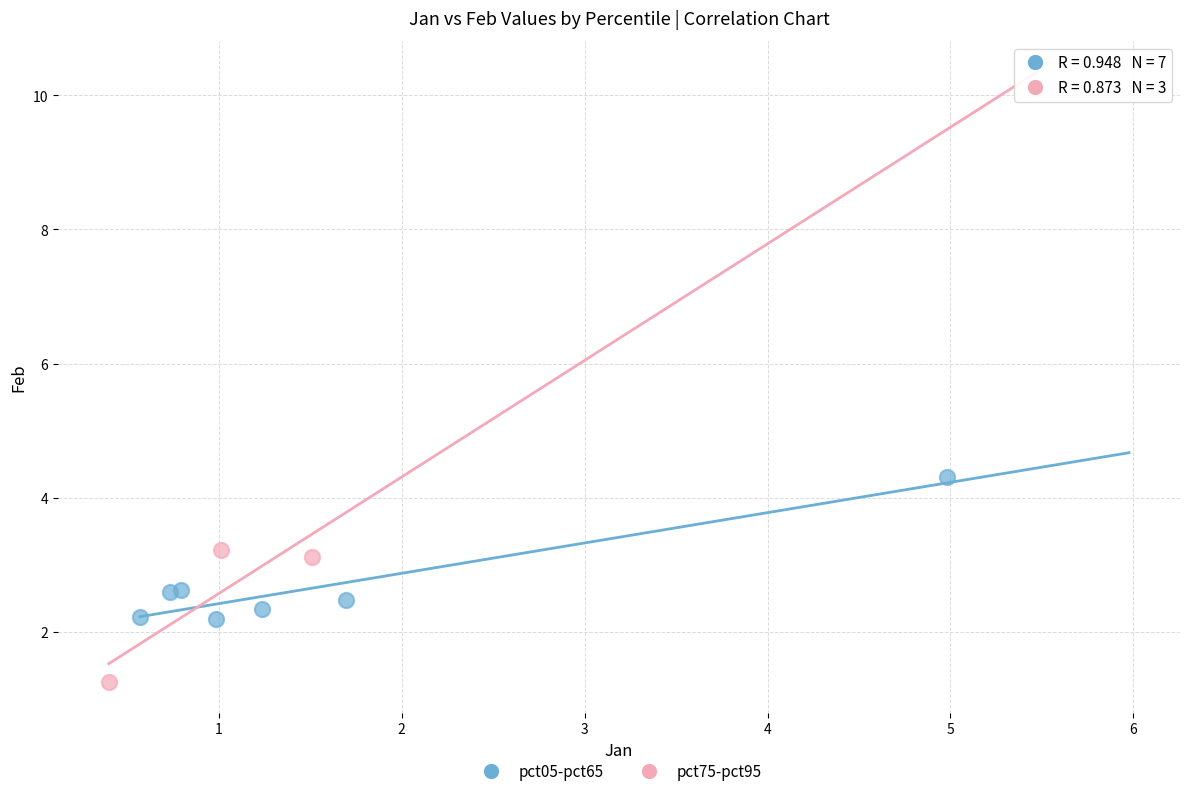

Which series reaches the maximum Y coordinate?

pct05-pct65